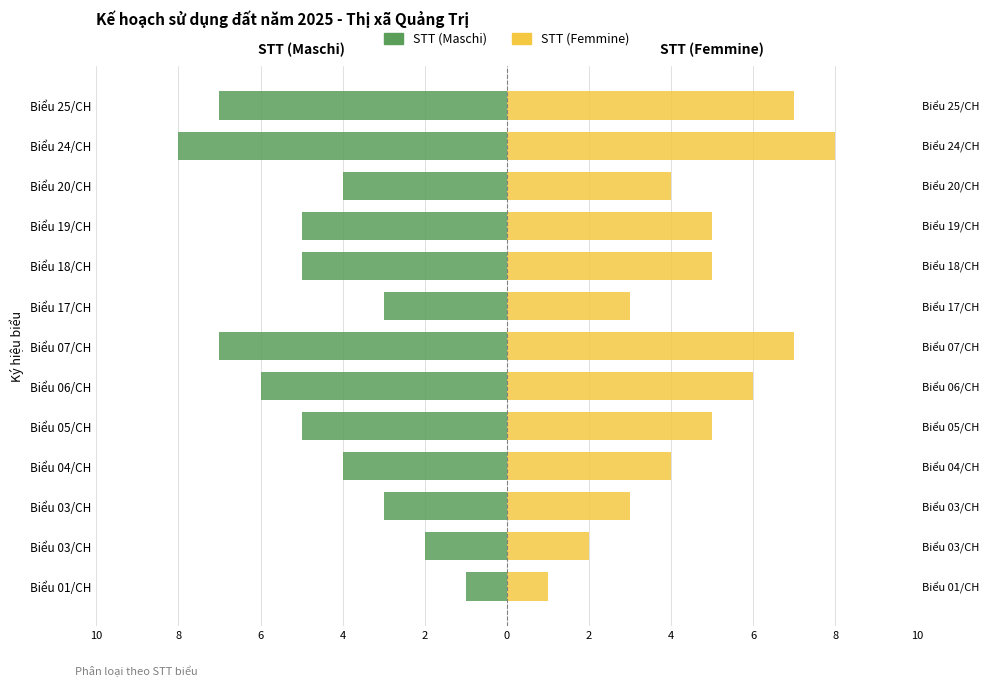

True or false: STT (Maschi) has a value of 0 at Biểu 03/CH.

False